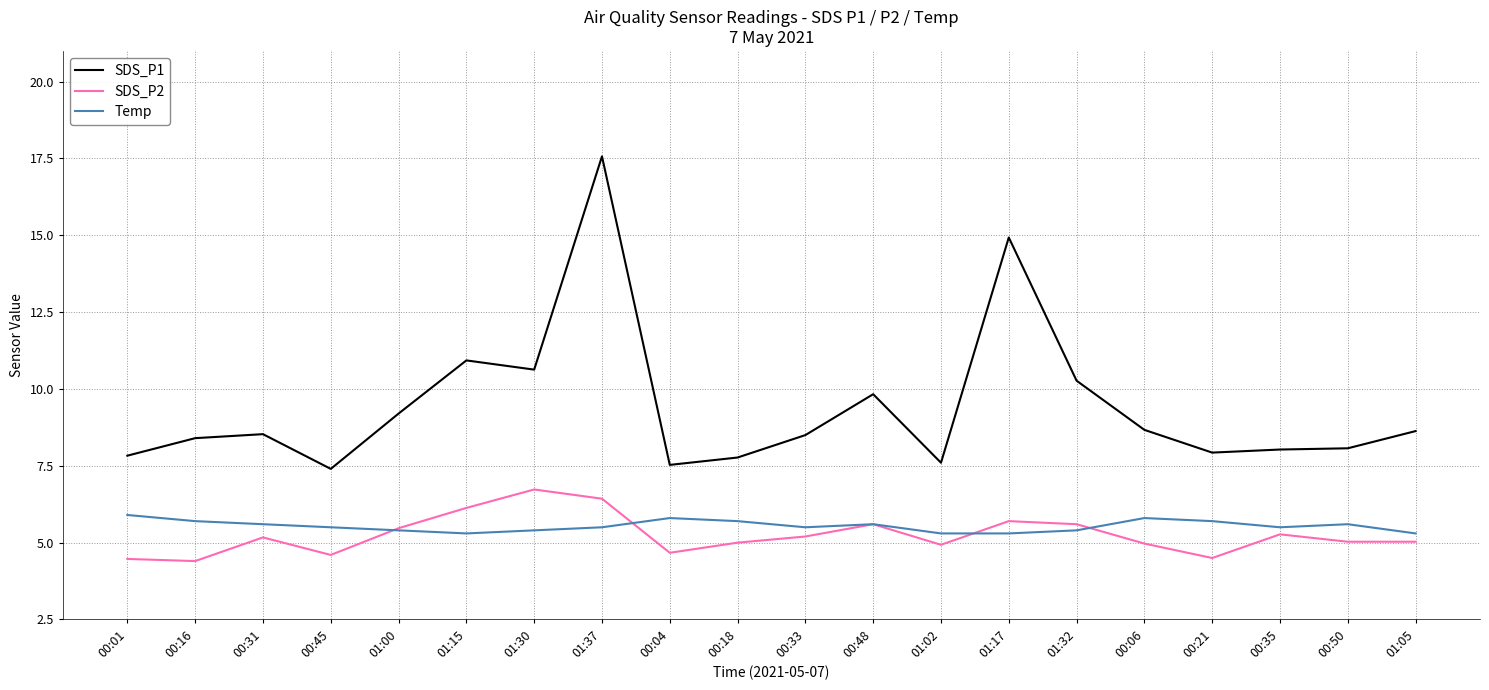

True or false: Temp and SDS_P1 intersect in this chart.

False